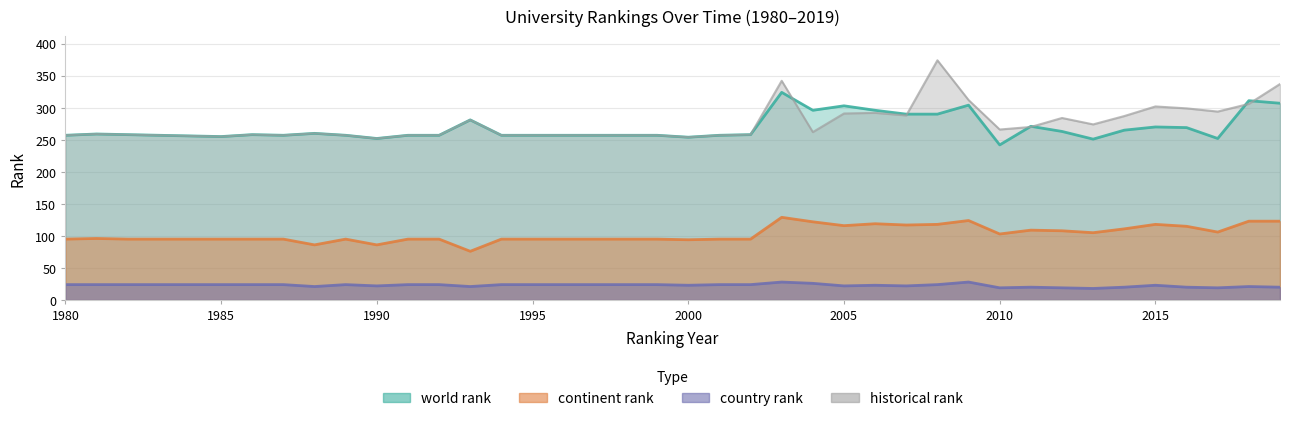

What is the difference between the country rank values at 2004 and 1988?

5